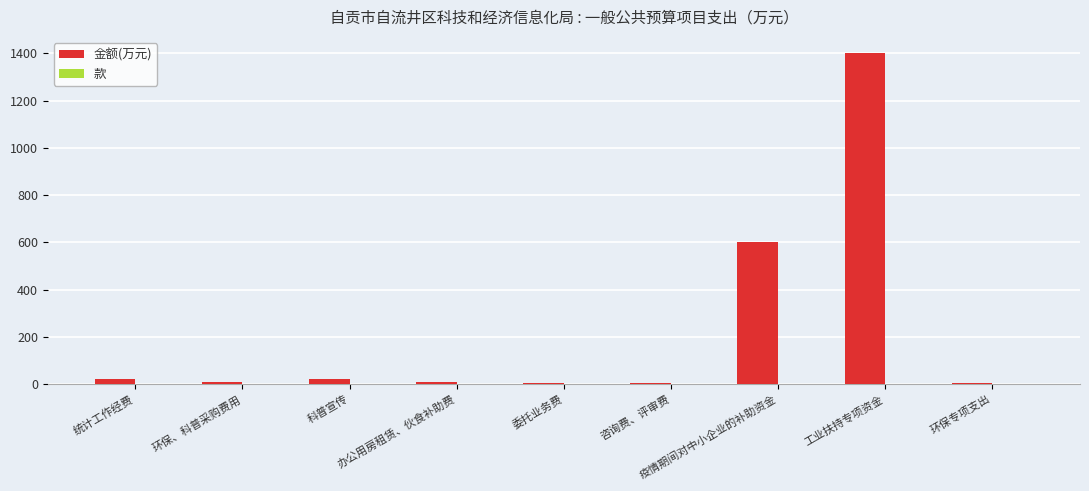

What is the maximum value shown in the chart?

1400.0